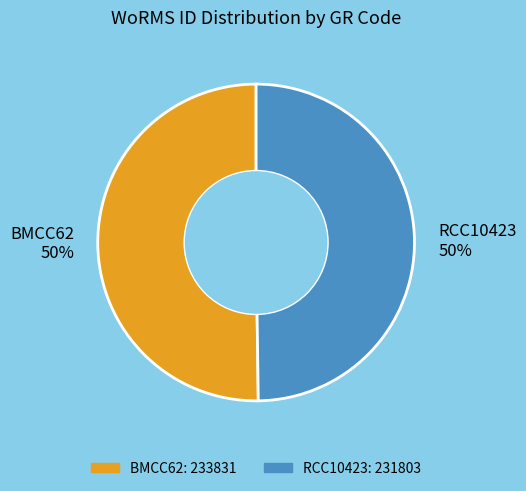

Do BMCC62 50% and RCC10423 50% together represent more than half of the pie?

Yes